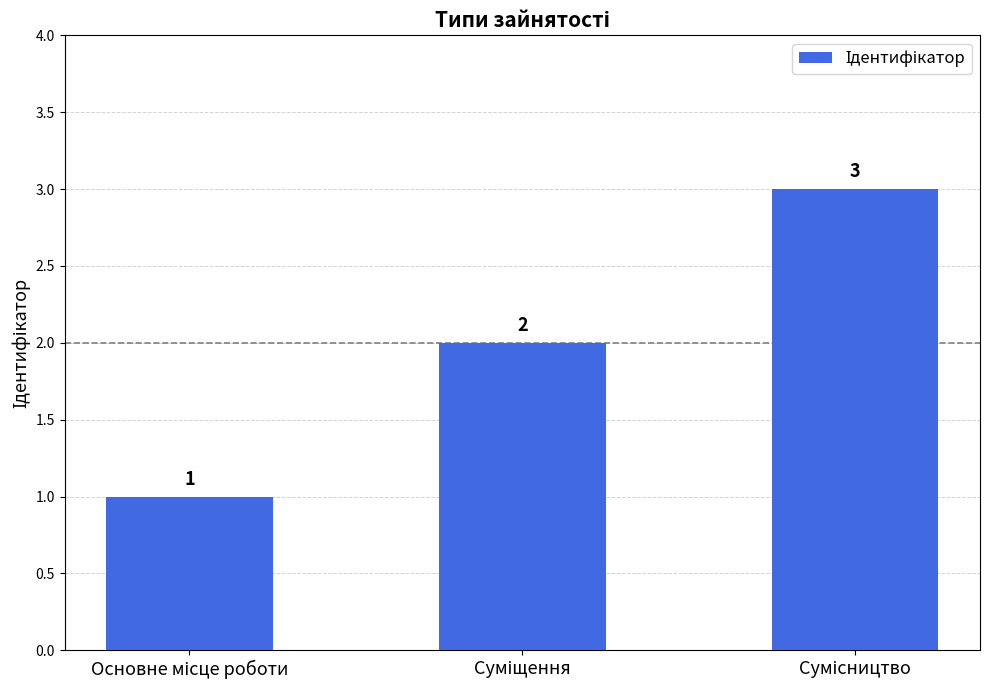

What is the maximum value shown in the chart?

3